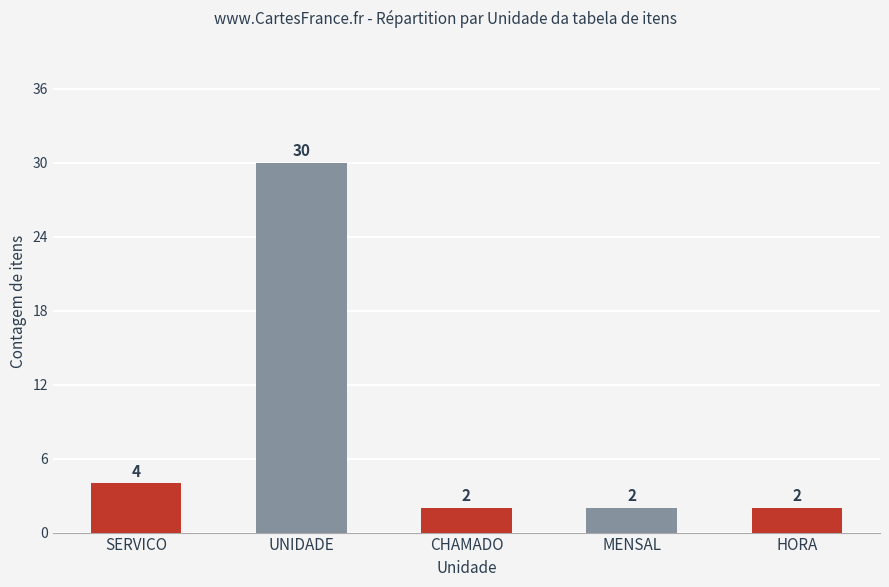

The value at UNIDADE is 49. True or false?

False